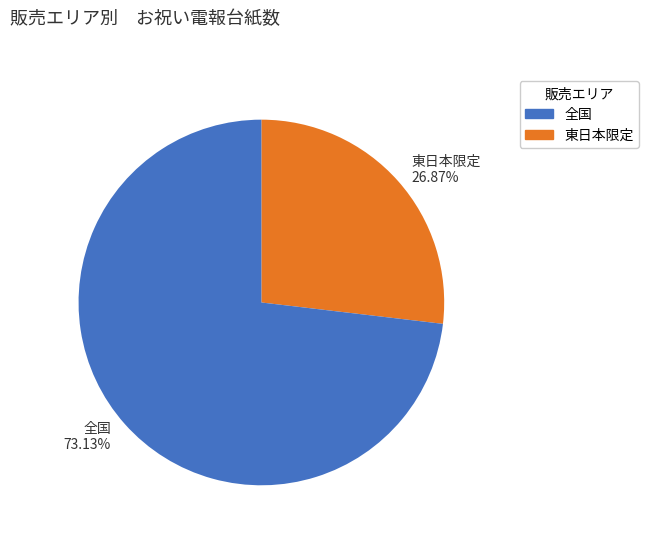

Which has a higher value, 東日本限定 or 全国?

全国